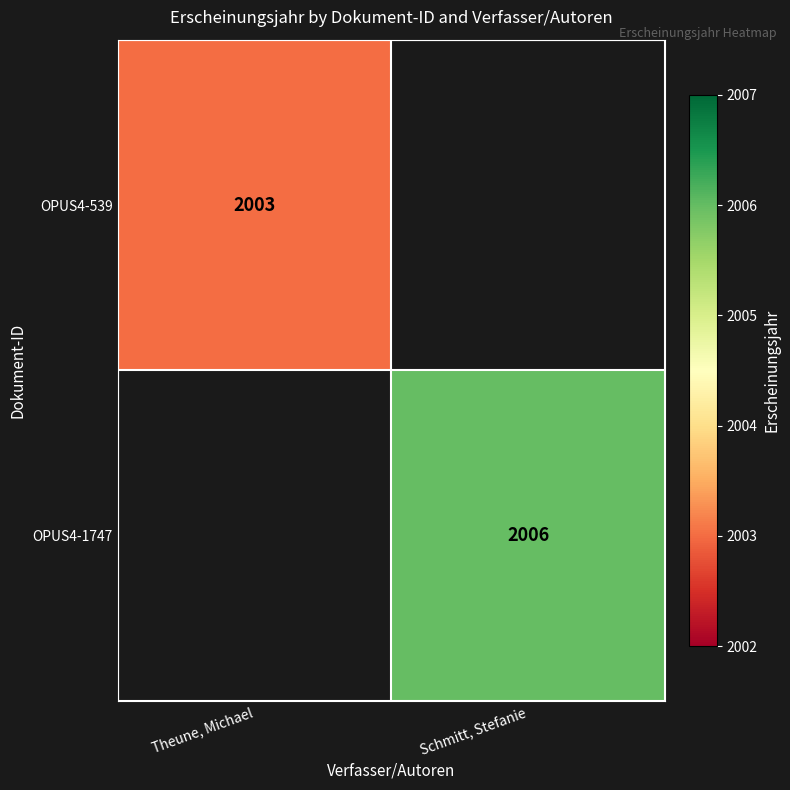

The value of OPUS4-539 at Theune, Michael is 2003. True or false?

True